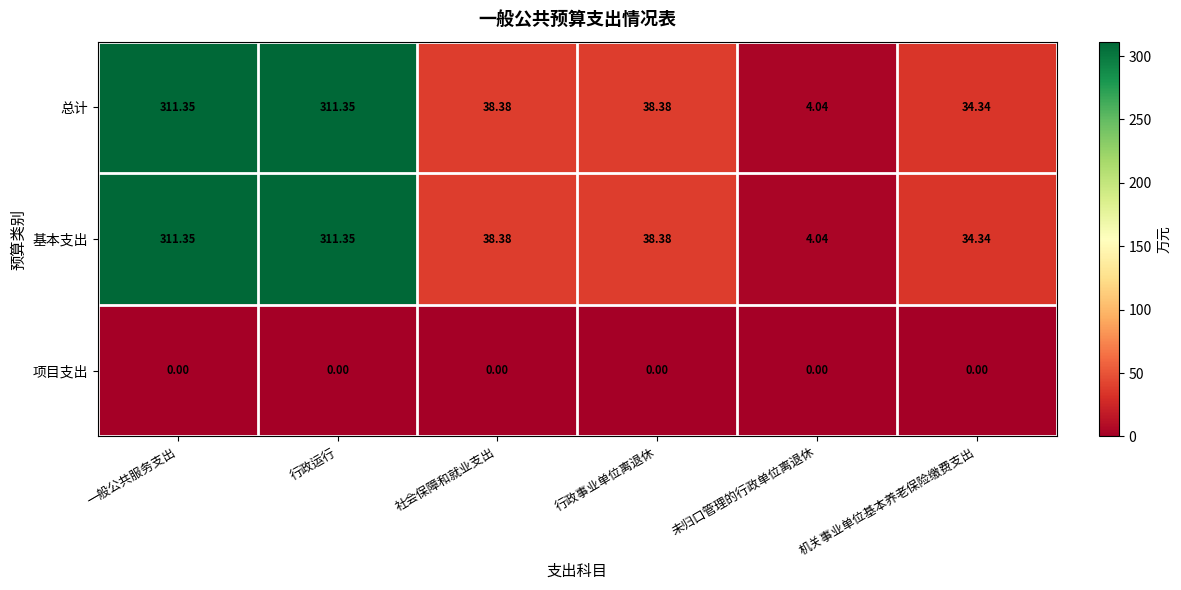

What is the total value across all series at 行政事业单位离退休?

76.8